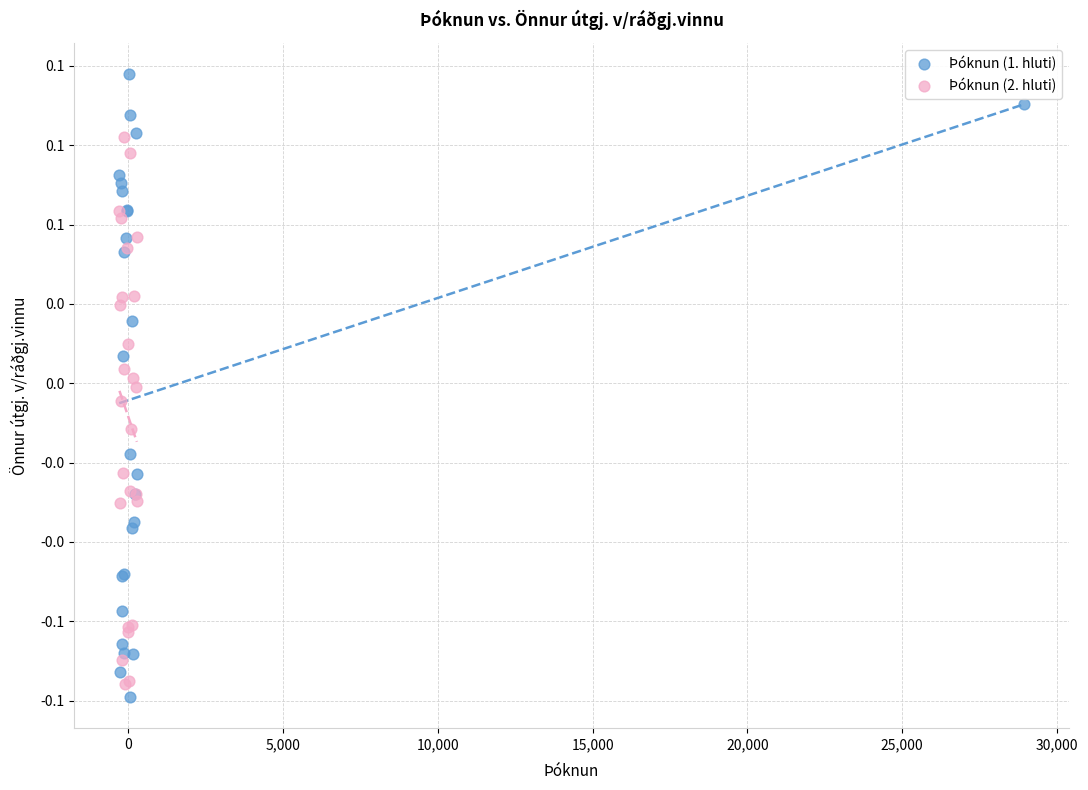

Which series reaches the maximum Y coordinate?

Þóknun (1. hluti)